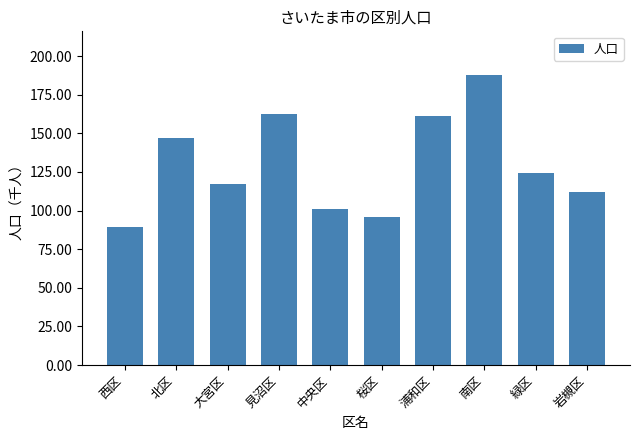

Reading left to right, what are all the values shown in this chart?

89.1	147.2	117.3	162.4	100.7	96.0	161.3	187.9	124.0	112.0